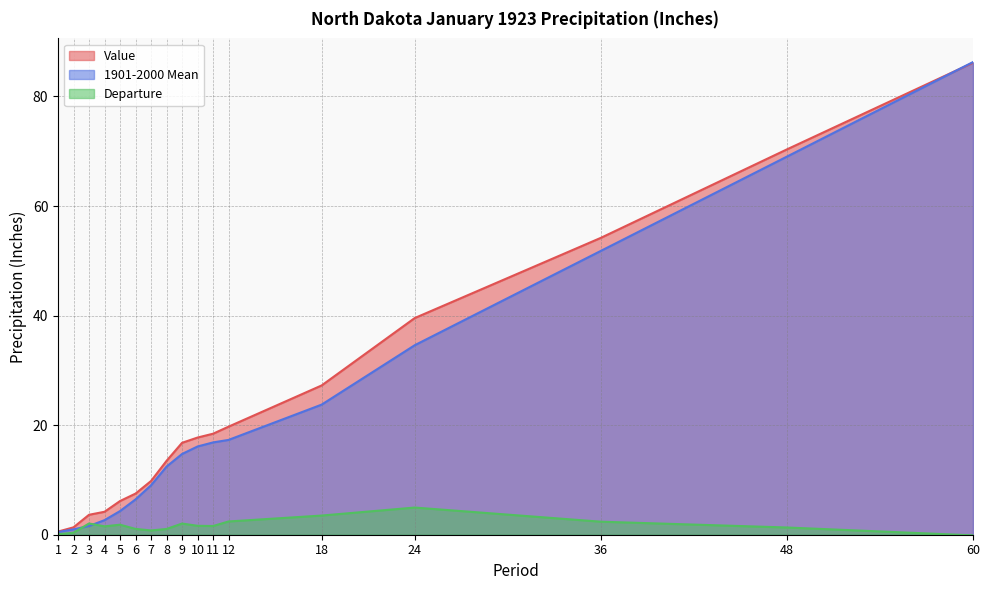

True or false: Departure has a value of 0.2 at 6.

False